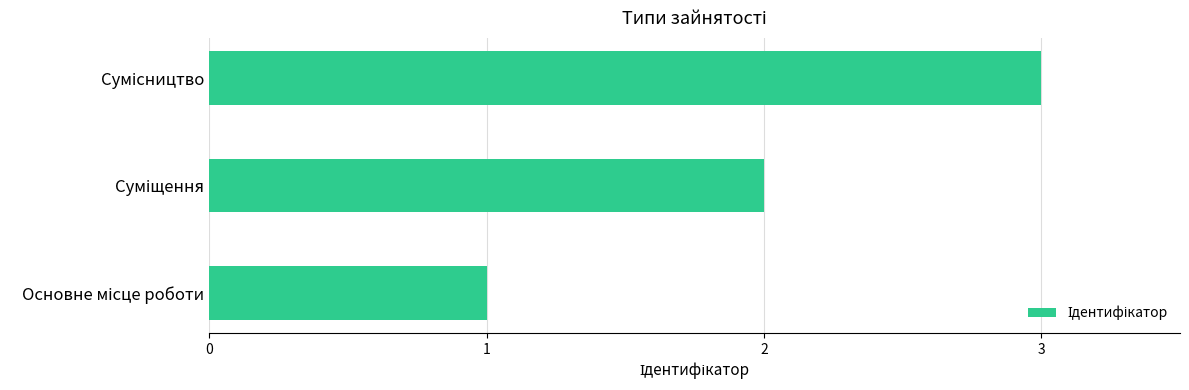

What is the sum of all values?

6